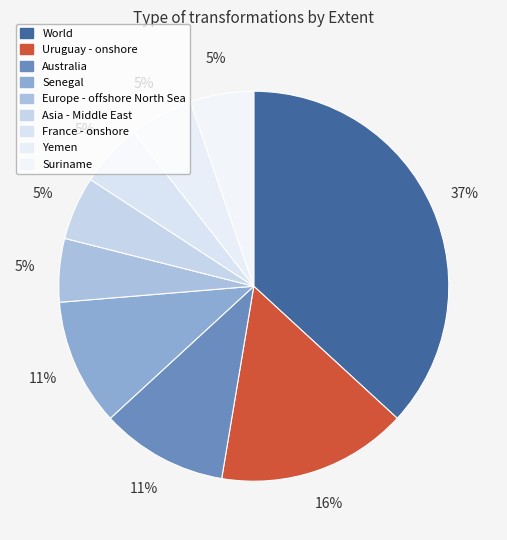

Count the number of slices in the pie.

9